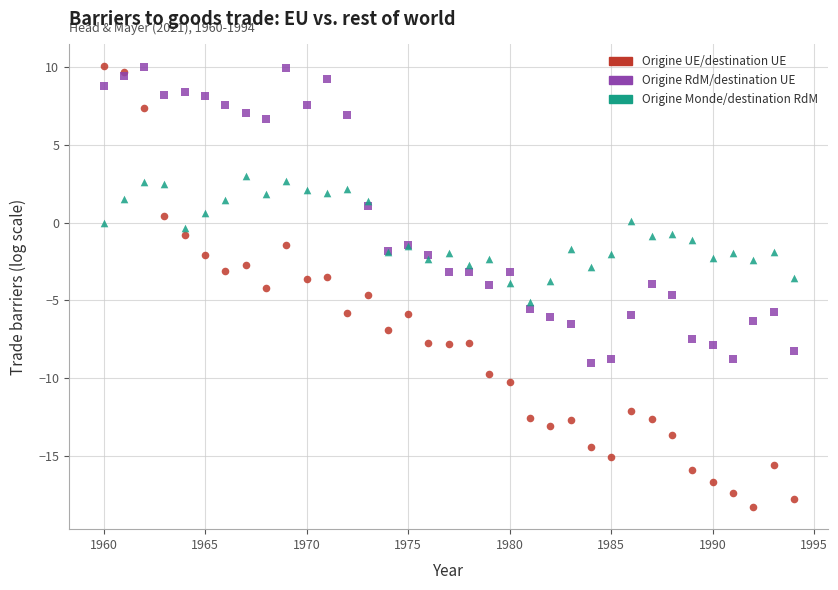

Which series reaches the minimum Y coordinate?

Origine UE/destination UE